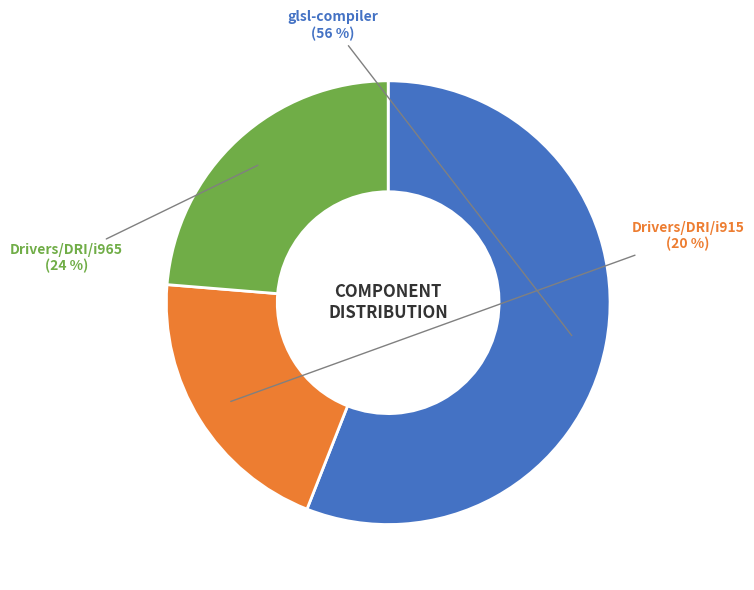

To the nearest percent, what is the difference between the largest and smallest slice percentages?

36%